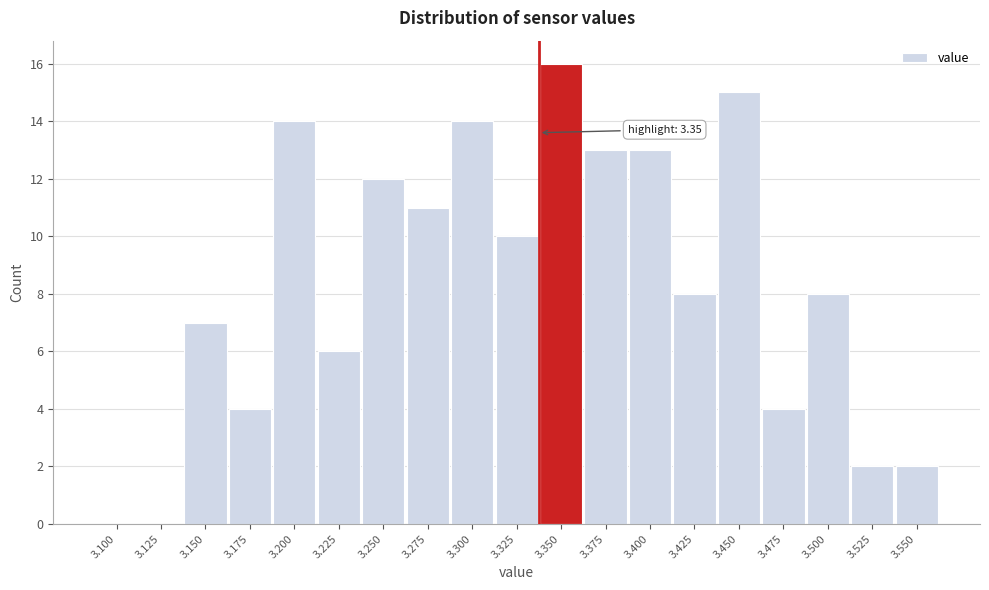

Reading left to right, transcribe all the data shown in this chart.

3.100=0	3.125=0	3.150=7	3.175=4	3.200=14	3.225=6	3.250=12	3.275=11	3.300=14	3.325=10	3.350=16	3.375=13	3.400=13	3.425=8	3.450=15	3.475=4	3.500=8	3.525=2	3.550=2